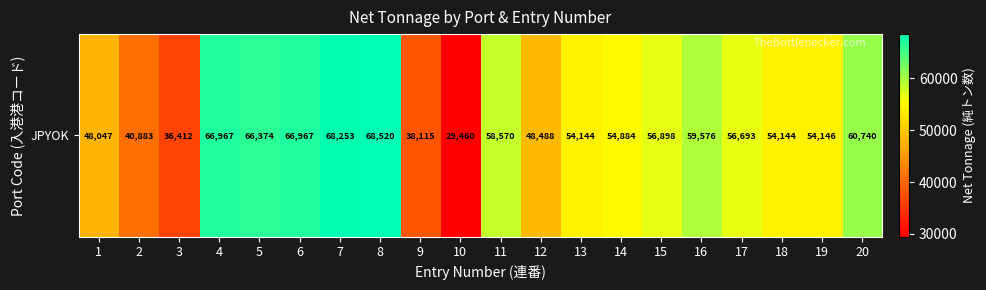

At which category does the chart reach its minimum across all series?

10